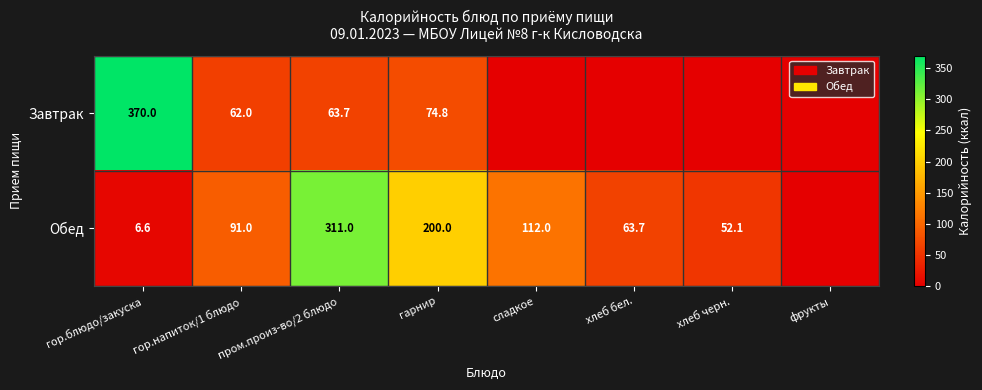

Is the value of Завтрак at гор.напиток/1 блюдо greater than the value of Обед at гор.напиток/1 блюдо?

No